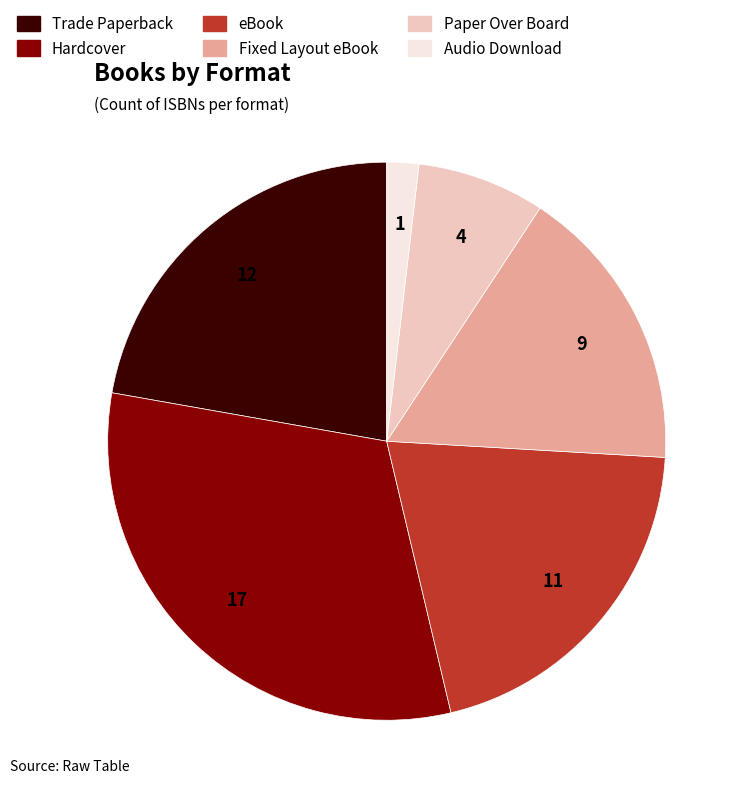

Which slice is the smallest?

Audio Download